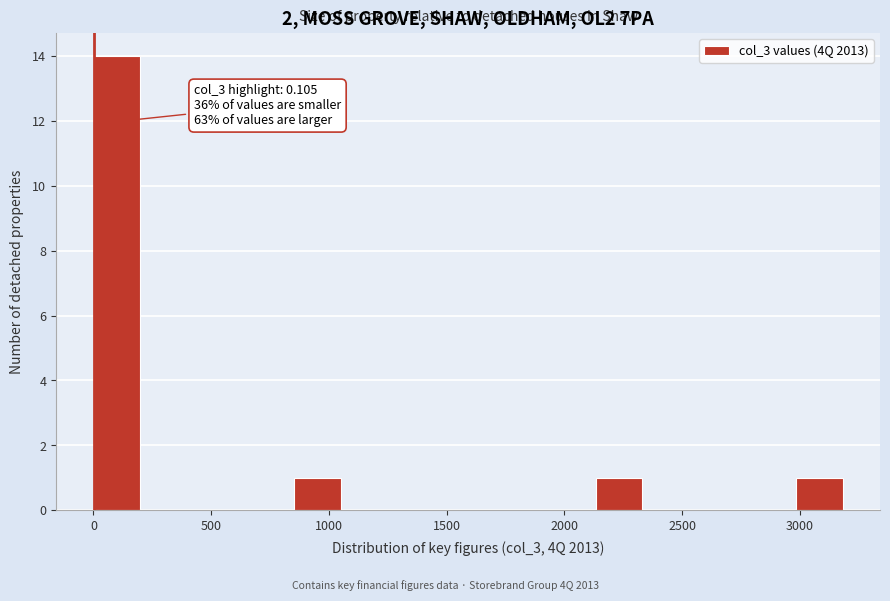

Over which range of the x-axis is the bar tallest?

0 to 200